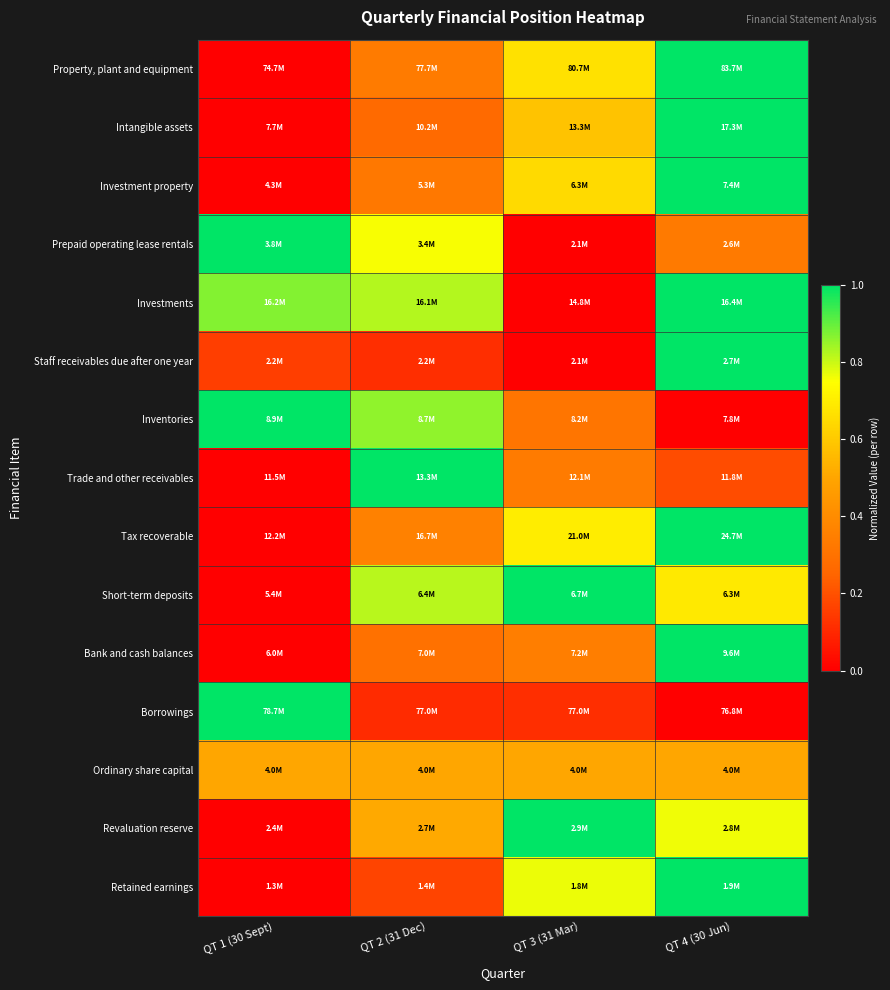

Reading left to right, what are all the values shown in this chart?

Property, plant and equipment: QT 1 (30 Sept)=0.0	QT 2 (31 Dec)=0.3	QT 3 (31 Mar)=0.7	QT 4 (30 Jun)=1.0
Intangible assets: QT 1 (30 Sept)=0.0	QT 2 (31 Dec)=0.3	QT 3 (31 Mar)=0.6	QT 4 (30 Jun)=1.0
Investment property: QT 1 (30 Sept)=0.0	QT 2 (31 Dec)=0.3	QT 3 (31 Mar)=0.6	QT 4 (30 Jun)=1.0
Prepaid operating lease rentals: QT 1 (30 Sept)=1.0	QT 2 (31 Dec)=0.8	QT 3 (31 Mar)=0.0	QT 4 (30 Jun)=0.3
Investments: QT 1 (30 Sept)=0.9	QT 2 (31 Dec)=0.8	QT 3 (31 Mar)=0.0	QT 4 (30 Jun)=1.0
Staff receivables due after one year: QT 1 (30 Sept)=0.2	QT 2 (31 Dec)=0.1	QT 3 (31 Mar)=0.0	QT 4 (30 Jun)=1.0
Inventories: QT 1 (30 Sept)=1.0	QT 2 (31 Dec)=0.9	QT 3 (31 Mar)=0.3	QT 4 (30 Jun)=0.0
Trade and other receivables: QT 1 (30 Sept)=0.0	QT 2 (31 Dec)=1.0	QT 3 (31 Mar)=0.3	QT 4 (30 Jun)=0.2
Tax recoverable: QT 1 (30 Sept)=0.0	QT 2 (31 Dec)=0.4	QT 3 (31 Mar)=0.7	QT 4 (30 Jun)=1.0
Short-term deposits: QT 1 (30 Sept)=0.0	QT 2 (31 Dec)=0.8	QT 3 (31 Mar)=1.0	QT 4 (30 Jun)=0.7
Bank and cash balances: QT 1 (30 Sept)=0.0	QT 2 (31 Dec)=0.3	QT 3 (31 Mar)=0.3	QT 4 (30 Jun)=1.0
Borrowings: QT 1 (30 Sept)=1.0	QT 2 (31 Dec)=0.1	QT 3 (31 Mar)=0.1	QT 4 (30 Jun)=0.0
Ordinary share capital: QT 1 (30 Sept)=0.5	QT 2 (31 Dec)=0.5	QT 3 (31 Mar)=0.5	QT 4 (30 Jun)=0.5
Revaluation reserve: QT 1 (30 Sept)=0.0	QT 2 (31 Dec)=0.5	QT 3 (31 Mar)=1.0	QT 4 (30 Jun)=0.8
Retained earnings: QT 1 (30 Sept)=0.0	QT 2 (31 Dec)=0.2	QT 3 (31 Mar)=0.8	QT 4 (30 Jun)=1.0